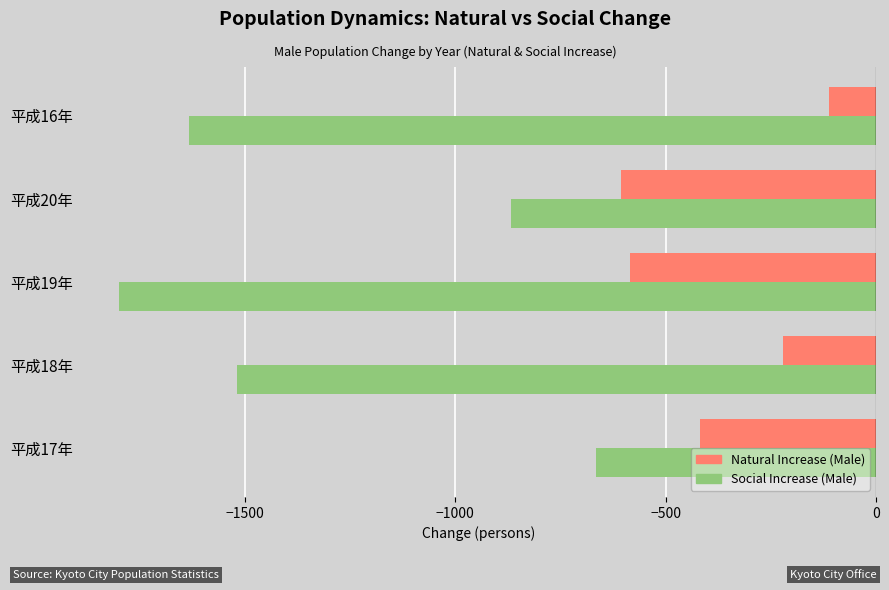

Rank the series by their average value, from lowest to highest.

Social Increase (Male), Natural Increase (Male)